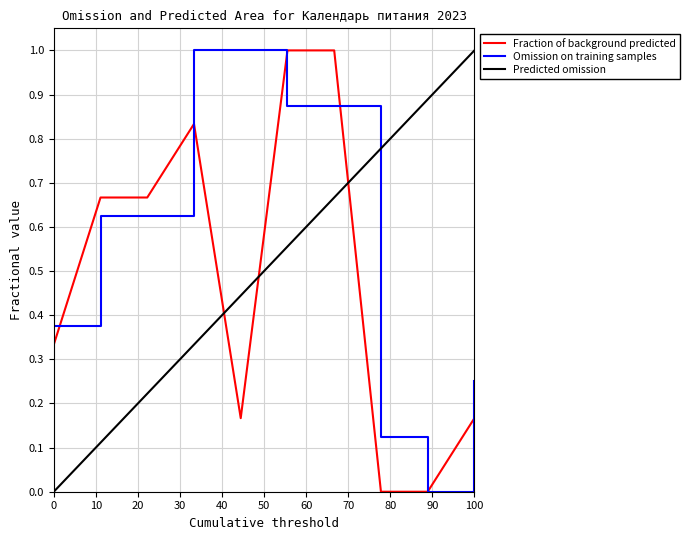

Which series has the largest total across all categories?

Omission on training samples